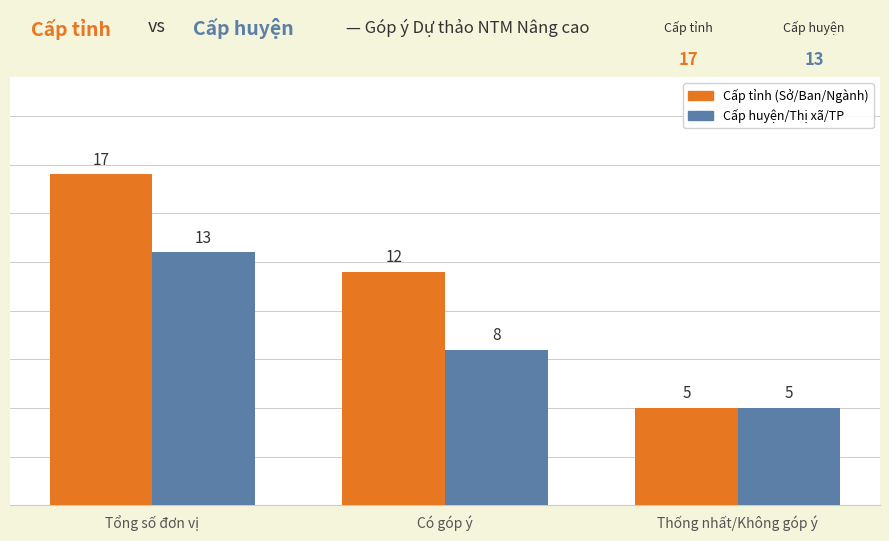

How many distinct data groups are displayed?

2